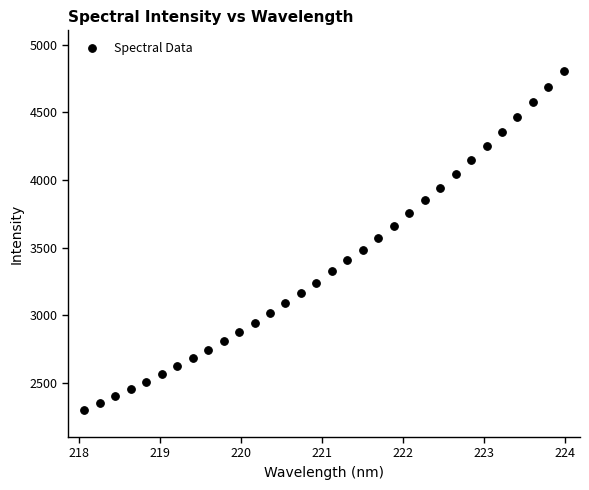

What is the range of X values (max minus min)?

5.9